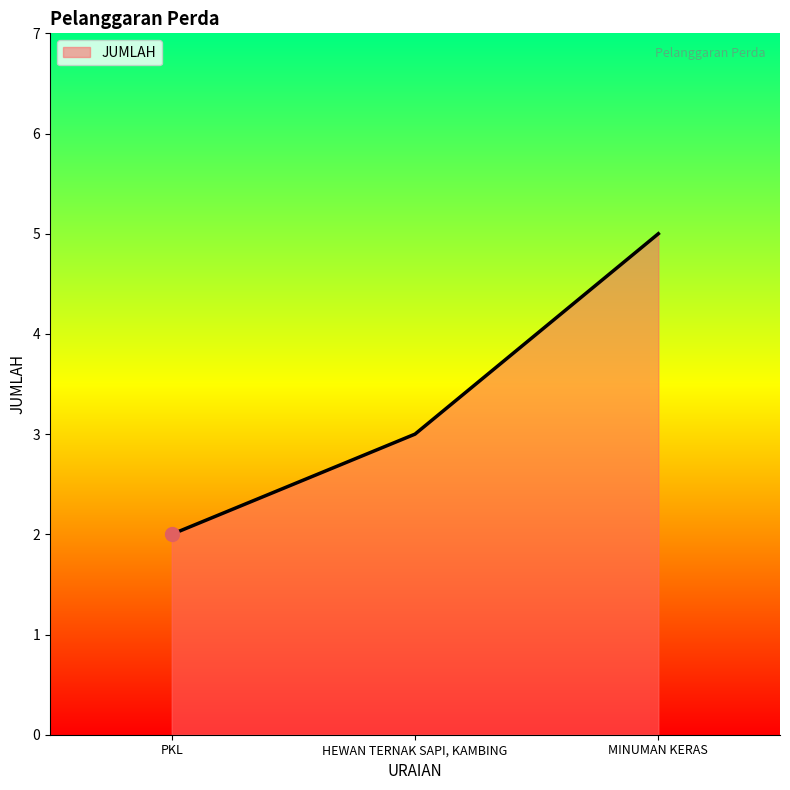

Approximately how many times larger is the value at PKL compared to HEWAN TERNAK SAPI, KAMBING?

0.7